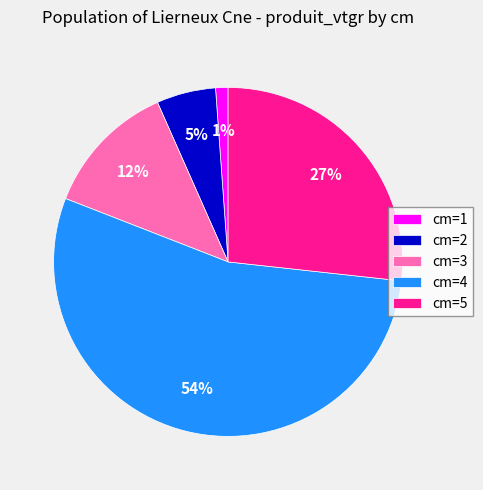

Which slice is the smallest?

cm=1